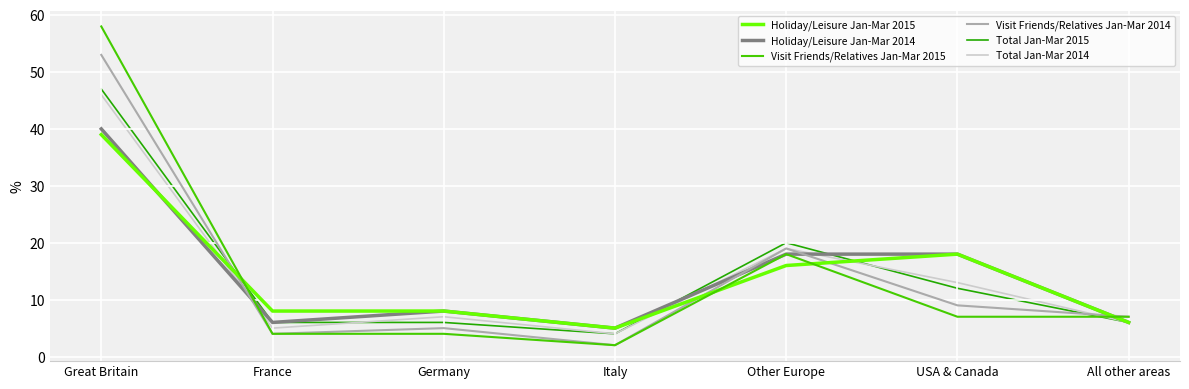

Is this an area chart (filled region under the line)?

No